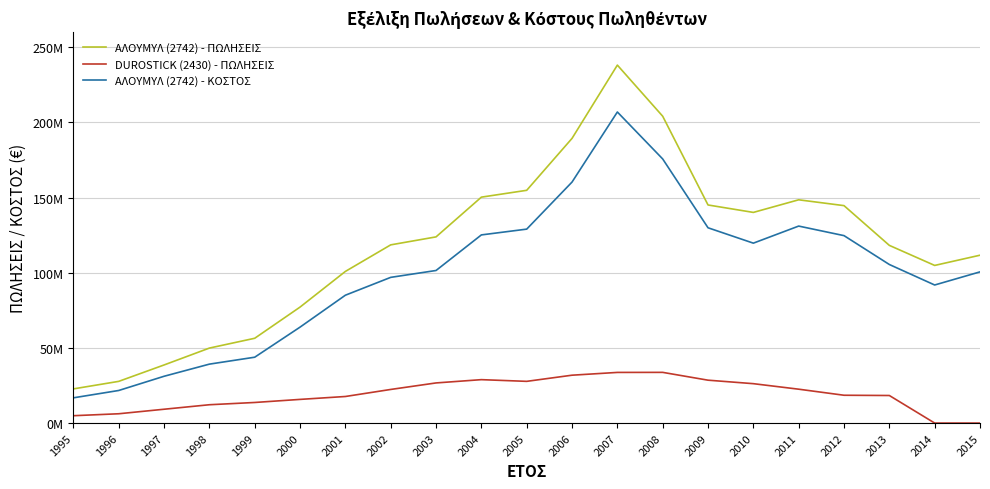

The ΑΛΟΥΜΥΛ (2742) - ΠΩΛΗΣΕΙΣ series shows 154798791 at 2005. True or false?

True